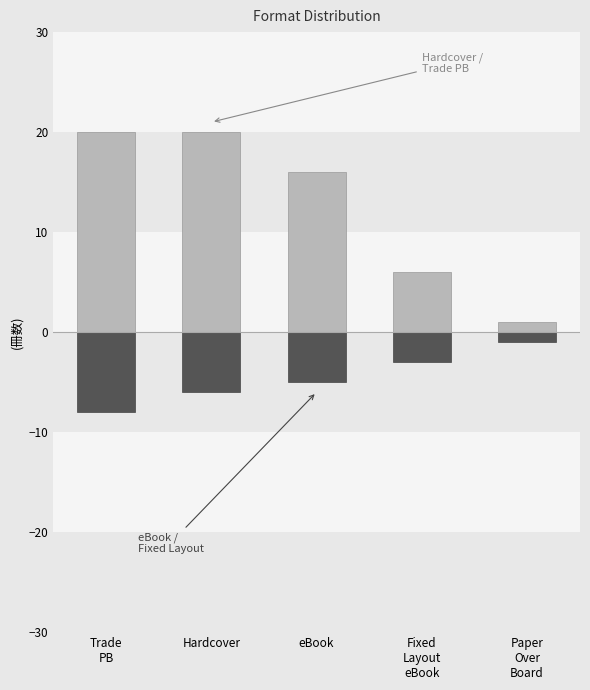

Where is Hardcover / Trade PB nearest to the value 10?

Fixed
Layout
eBook